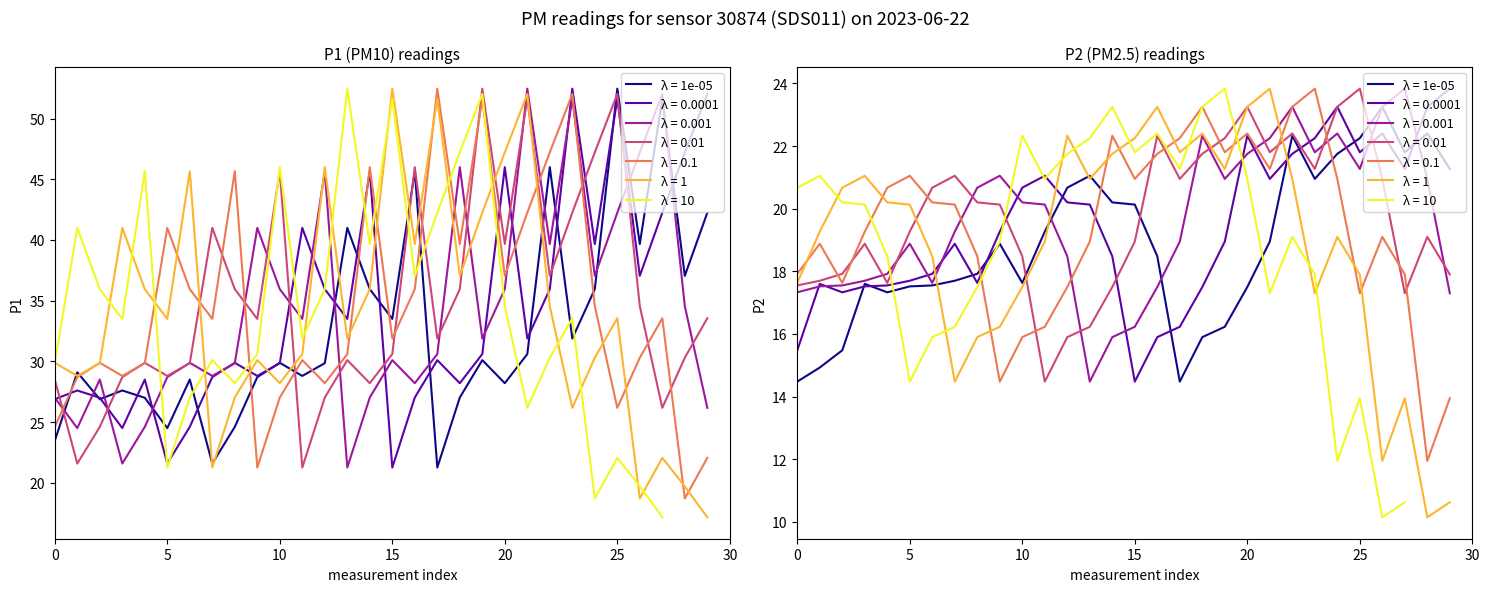

What is the average value of the P1 series?

31.6